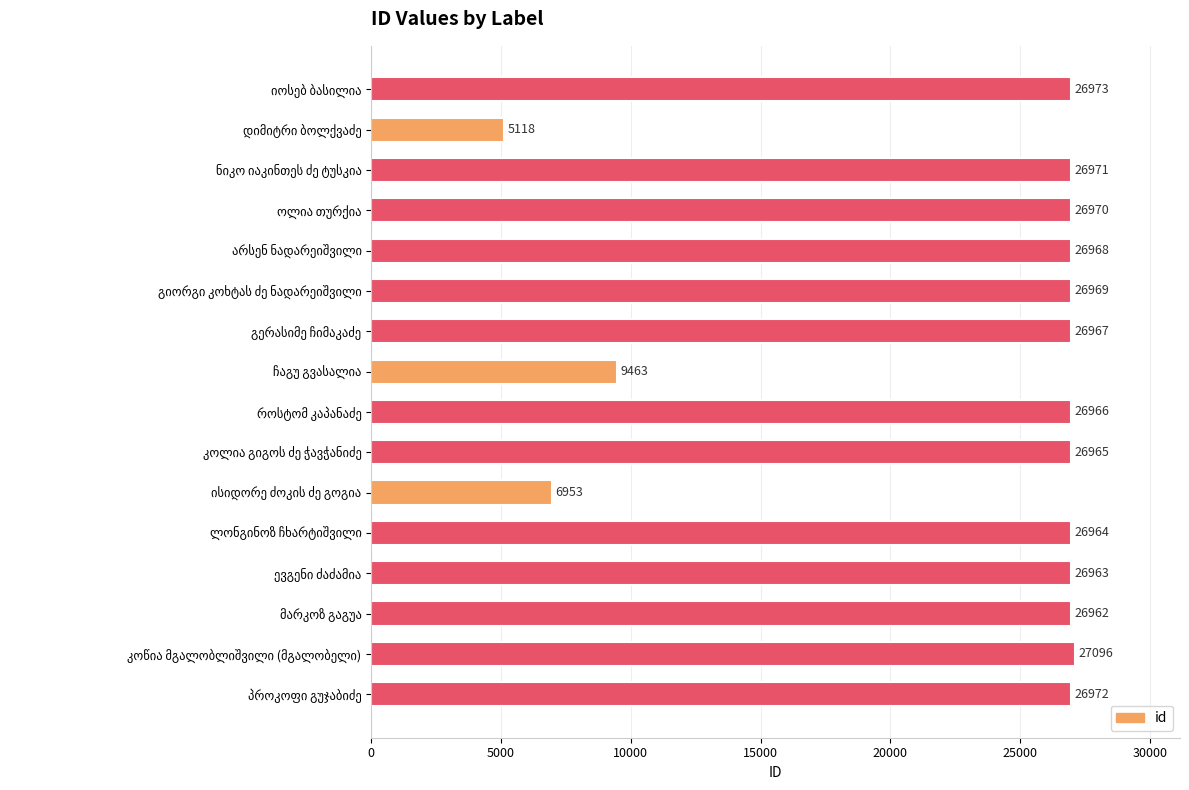

Reading top to bottom, list all the values displayed in this chart.

26973	5118	26971	26970	26968	26969	26967	9463	26966	26965	6953	26964	26963	26962	27096	26972